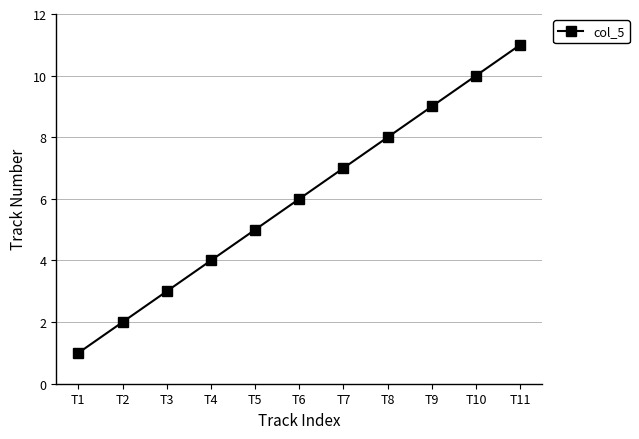

What is the change in value from T3 to T6?

+3